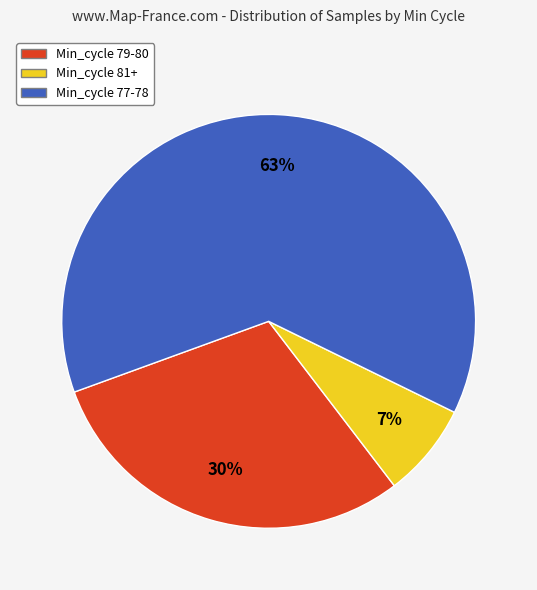

Which category has the smallest portion of the pie?

Min_cycle 81+